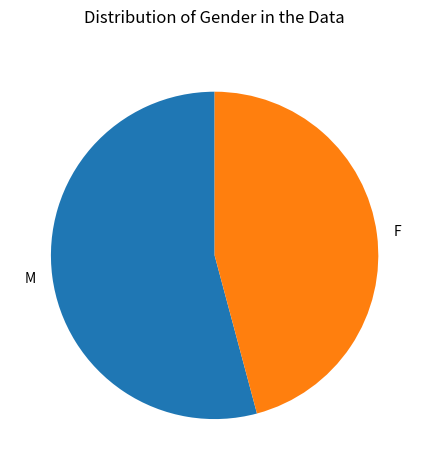

Which slice is the largest?

M